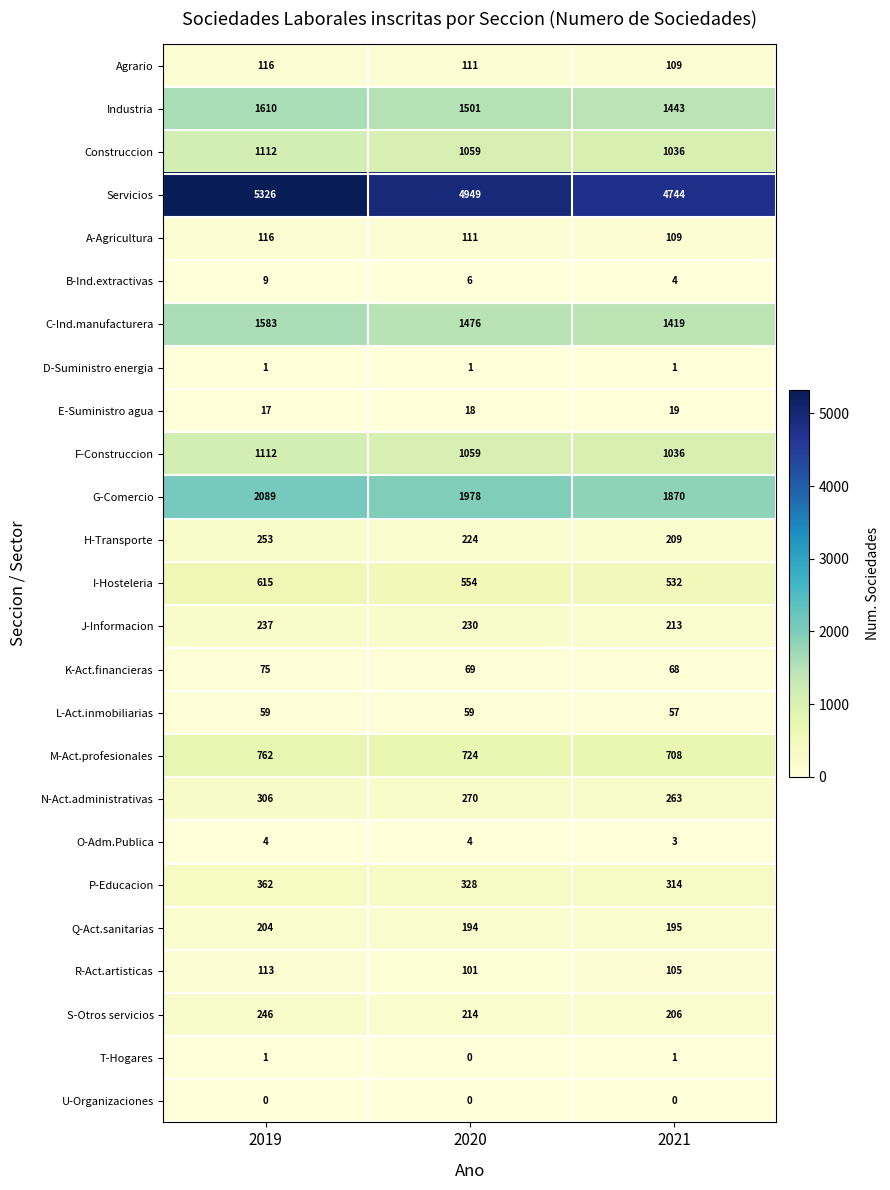

True or false: R-Act.artisticas has a value of 160 at 2019.

False